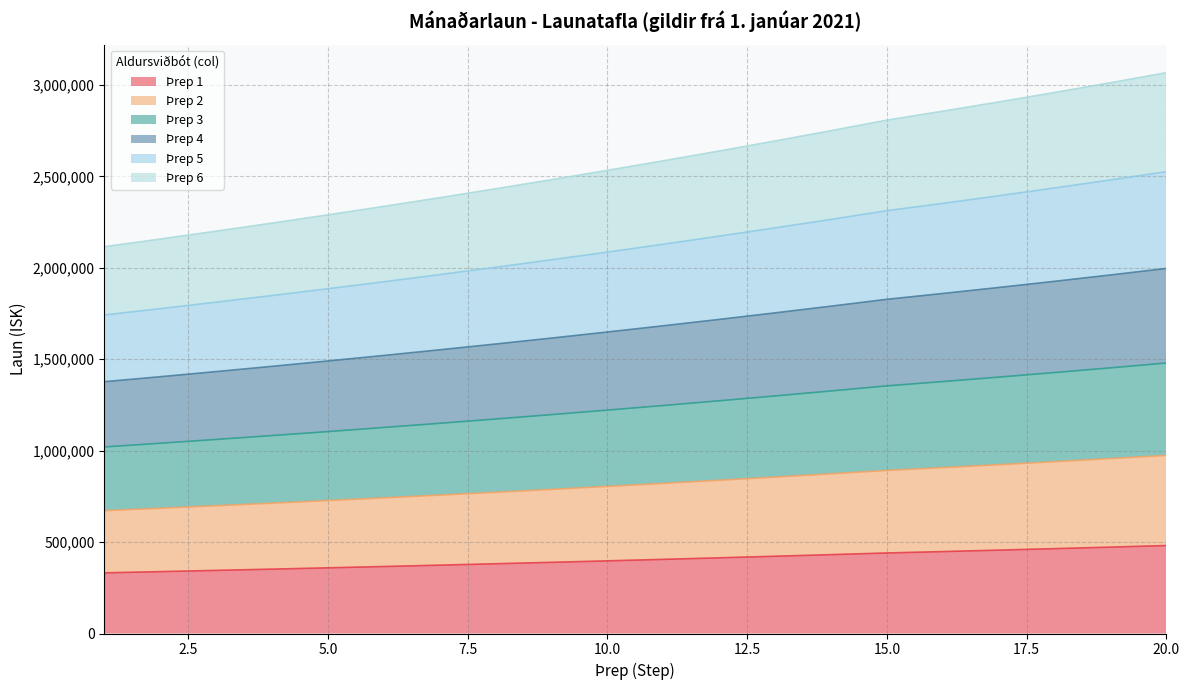

Between 2 and 9, which series saw the biggest shift?

col_6